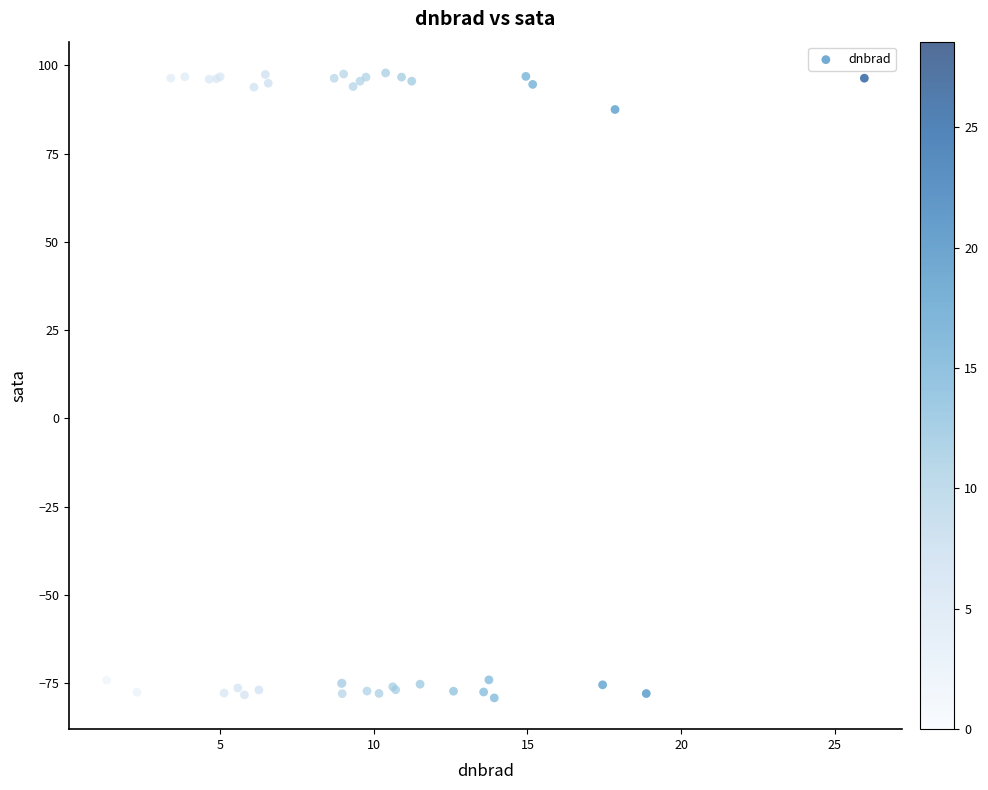

What Y value in the scatter plot is closest to 9?

87.5